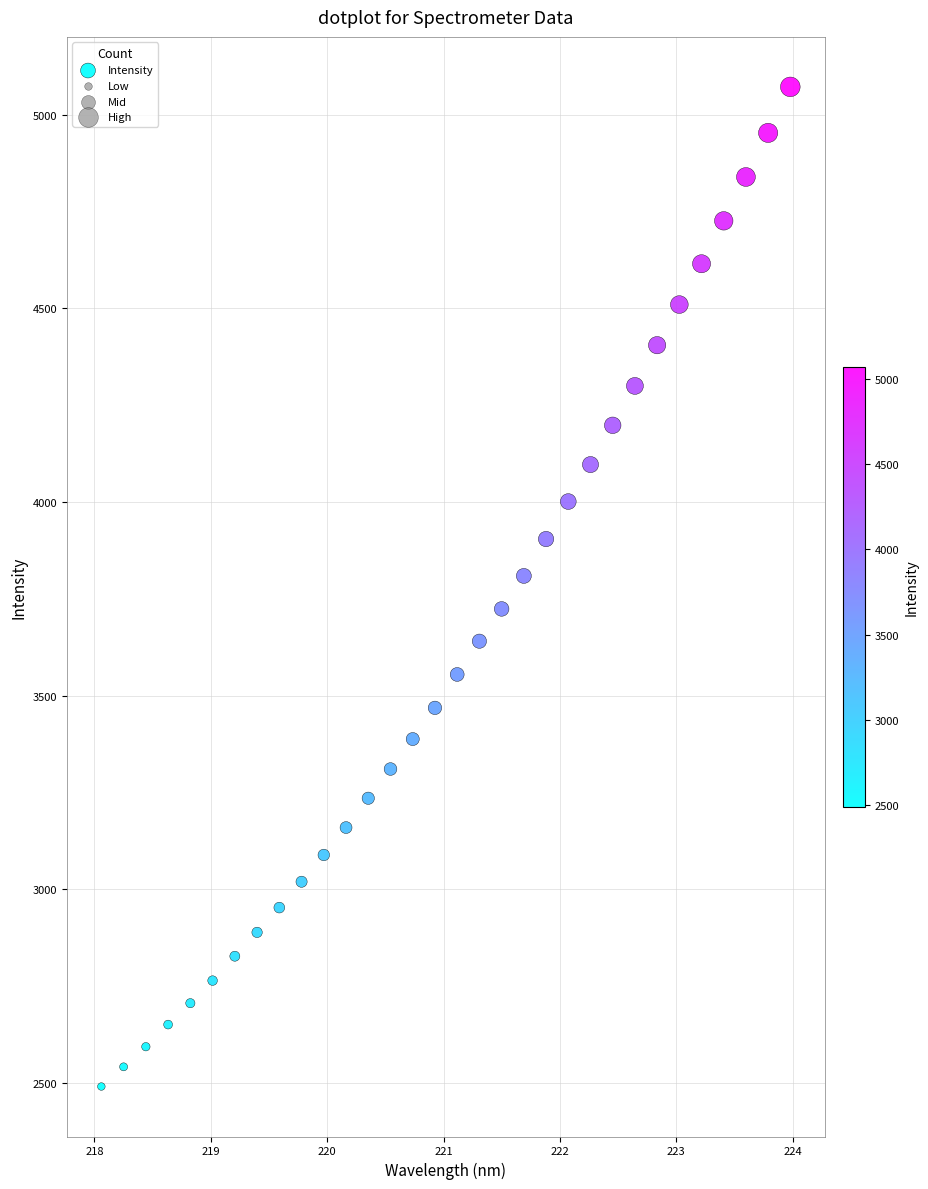

What is the range of Y values (max minus min)?

2580.8